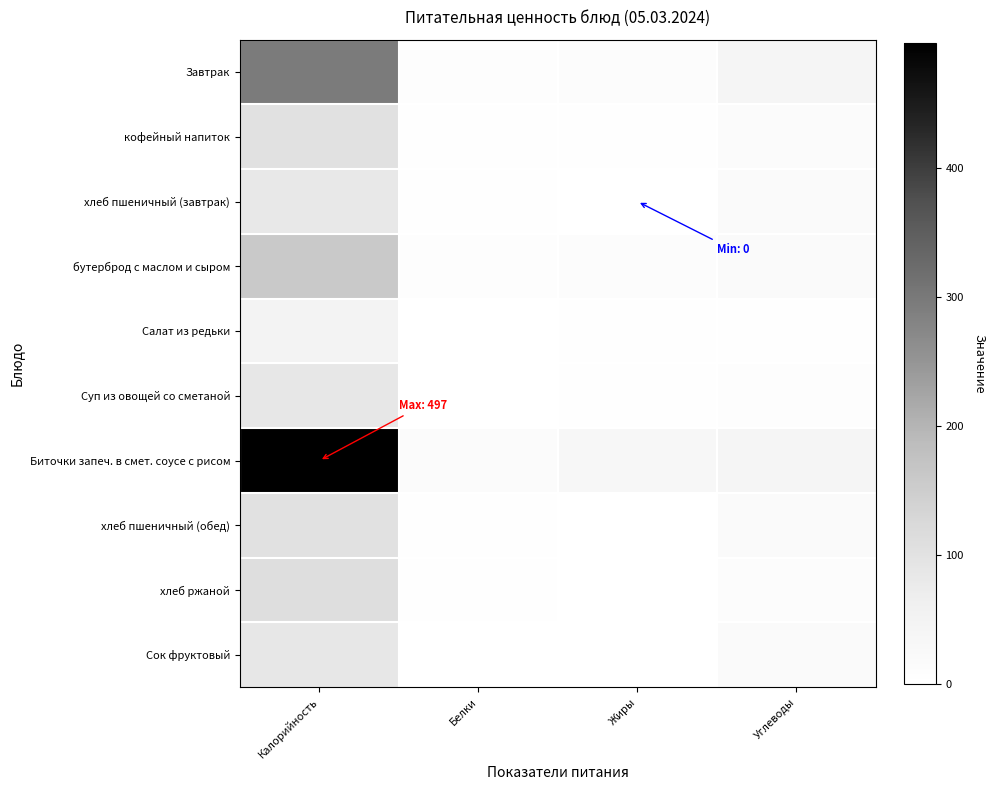

Which has a higher value, Жиры or Белки?

Жиры